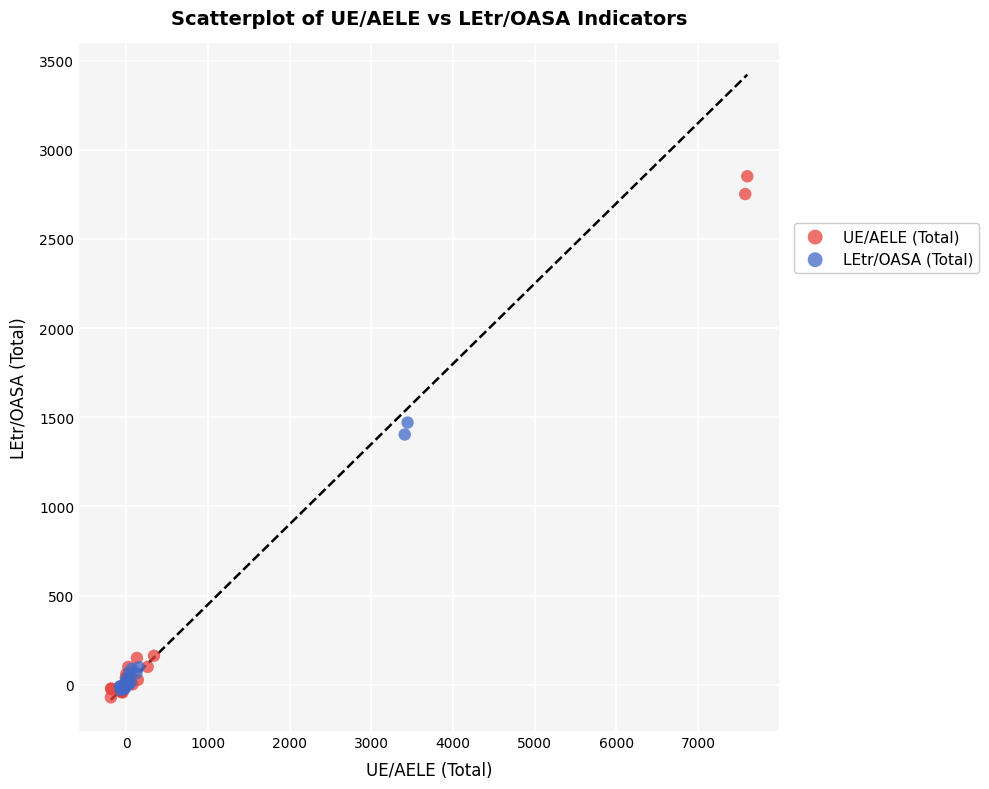

Which series has the largest Y range (max minus min)?

UE/AELE (Total)